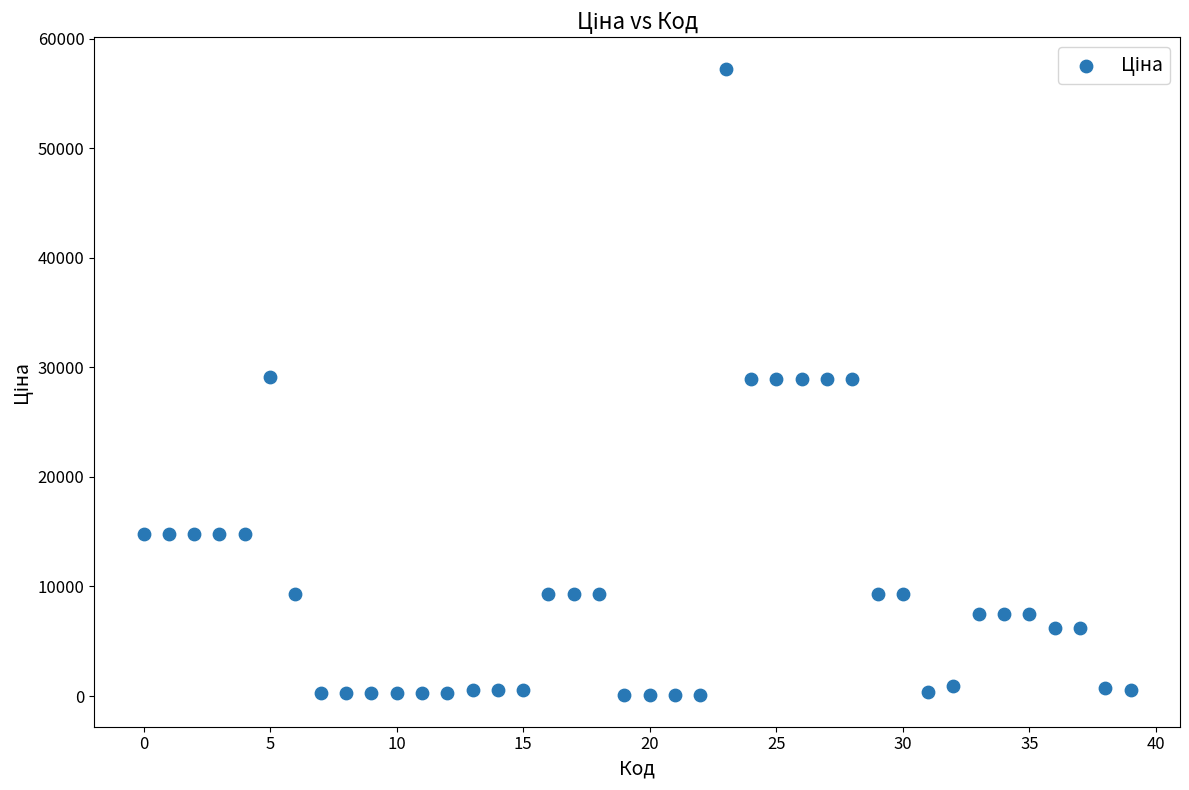

What is the range of Y values (max minus min)?

57202.1